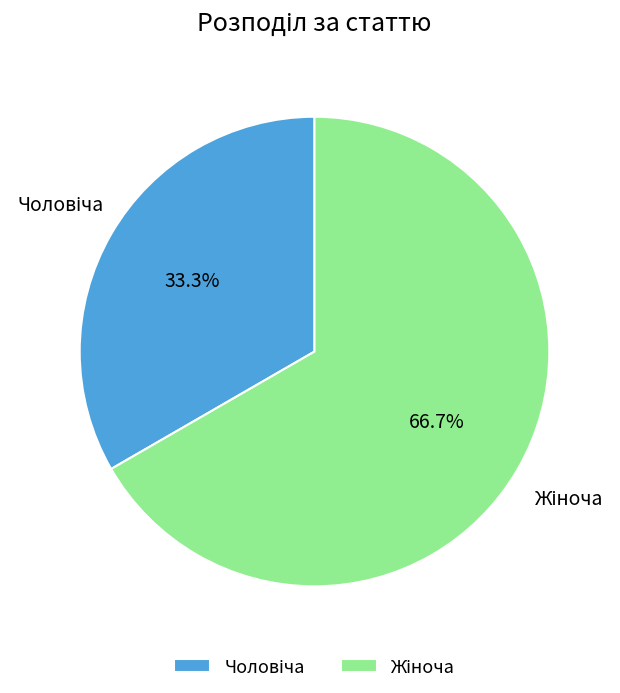

Is there a majority slice in this chart?

Yes